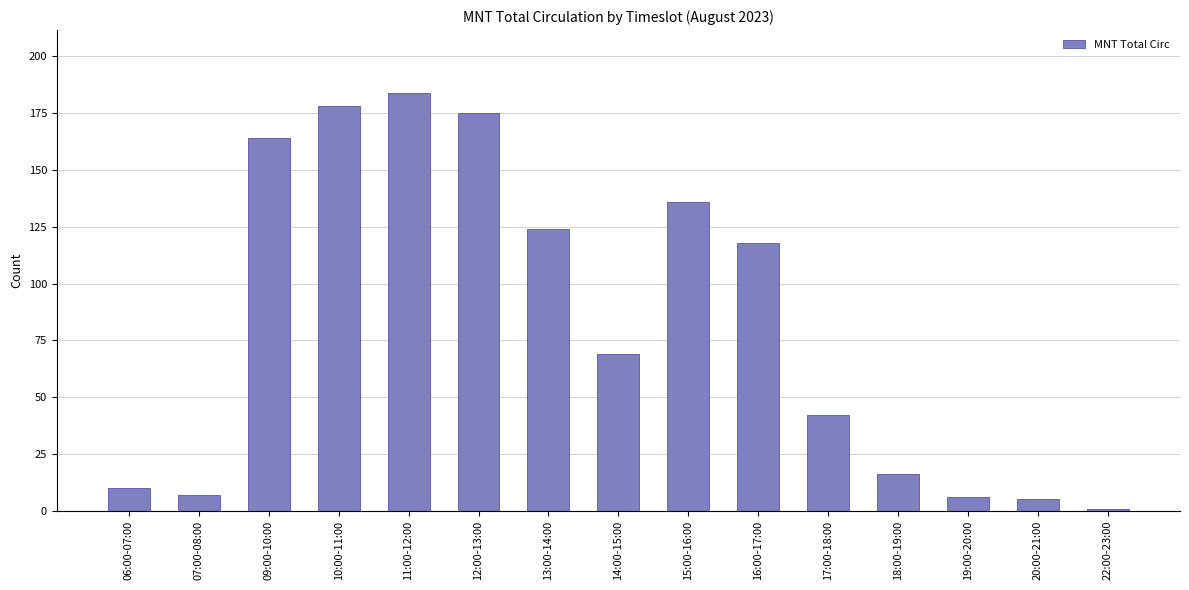

What is the difference between the maximum and minimum values?

183